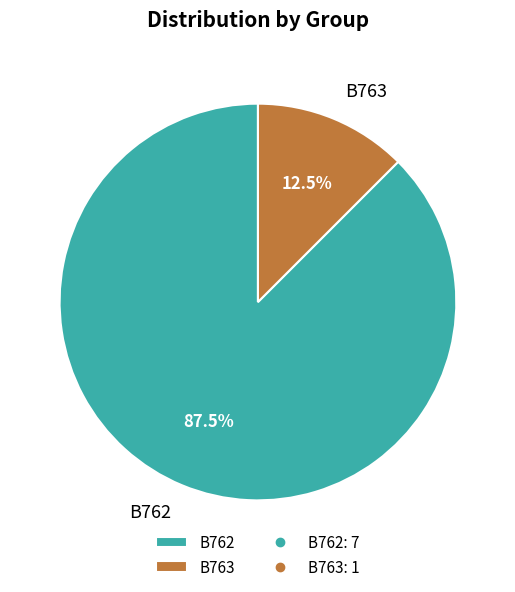

Rank the categories by value from highest to lowest.

B762, B763